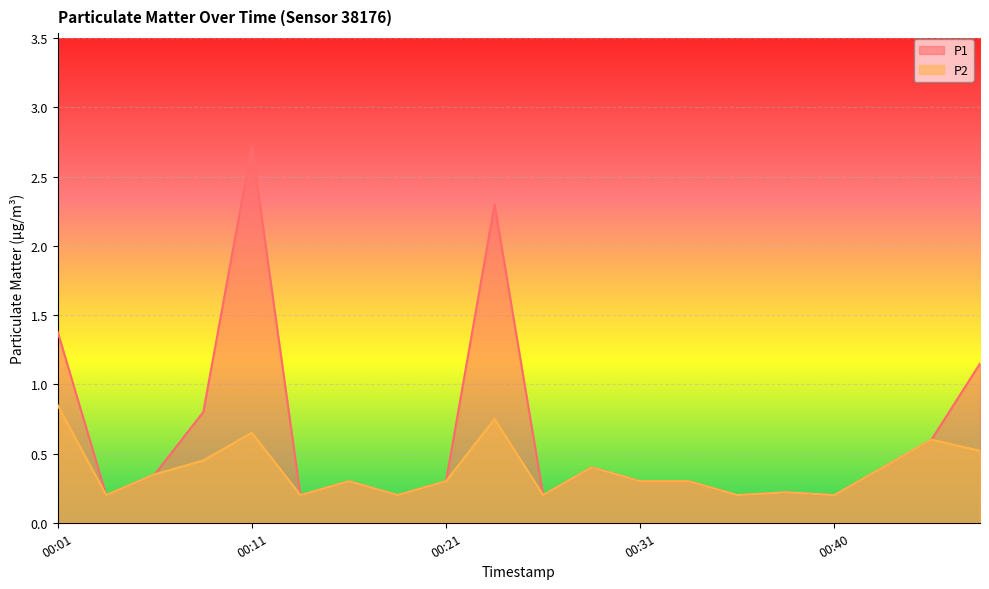

What is the difference between the P1 values at 00:13 and 00:11?

2.5